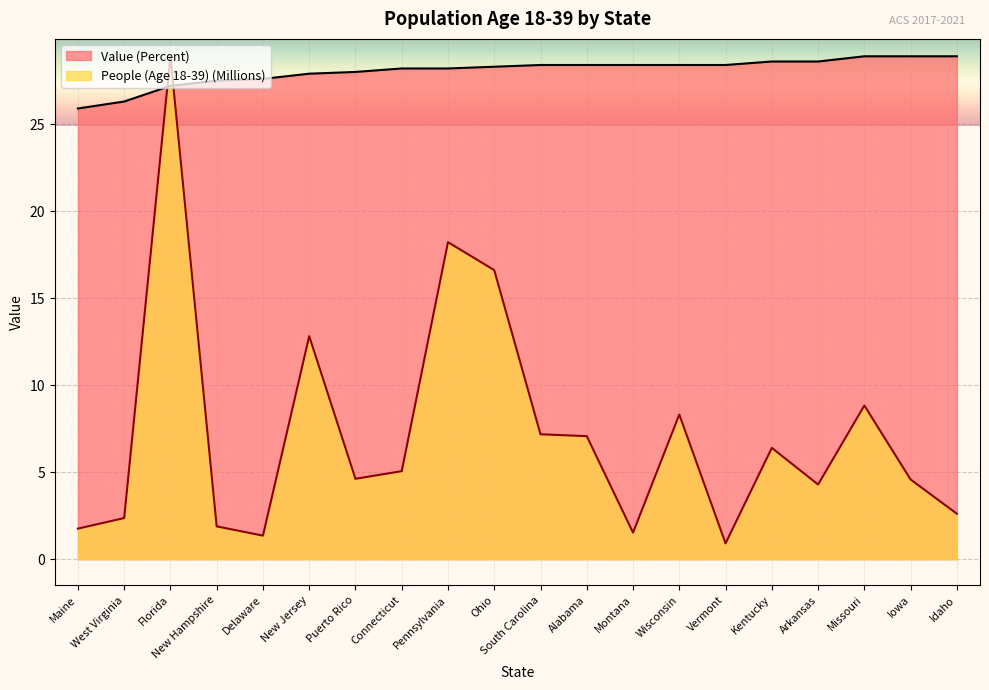

Is the value of People (Age 18-39) (Millions) at Iowa greater than the value of Value (Percent) at New Jersey?

No